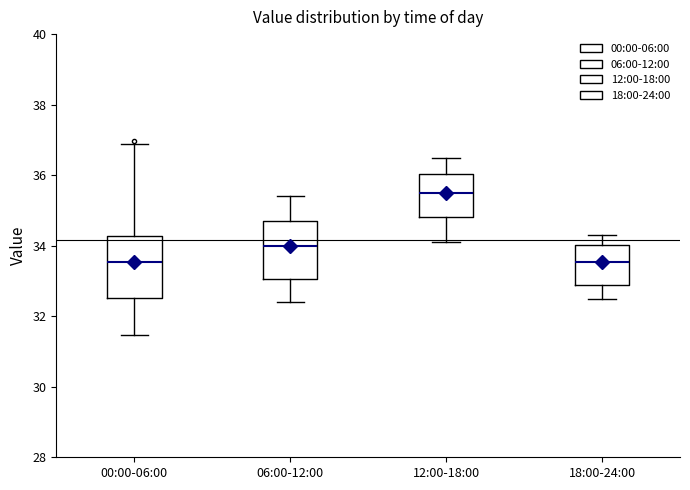

Reading left to right, read every box against the y-axis: the position of its median line, the range the box covers, and the ends of its whiskers. The values are not printed on the chart, so give them approximately, as read against the axis.

00:00-06:00: median 33.6, box 32.6 to 34.2, whiskers 31.4 to 36.8
06:00-12:00: median 34.0, box 33.0 to 34.8, whiskers 32.4 to 35.4
12:00-18:00: median 35.6, box 34.8 to 36.0, whiskers 34.2 to 36.6
18:00-24:00: median 33.6, box 32.8 to 34.0, whiskers 32.6 to 34.4